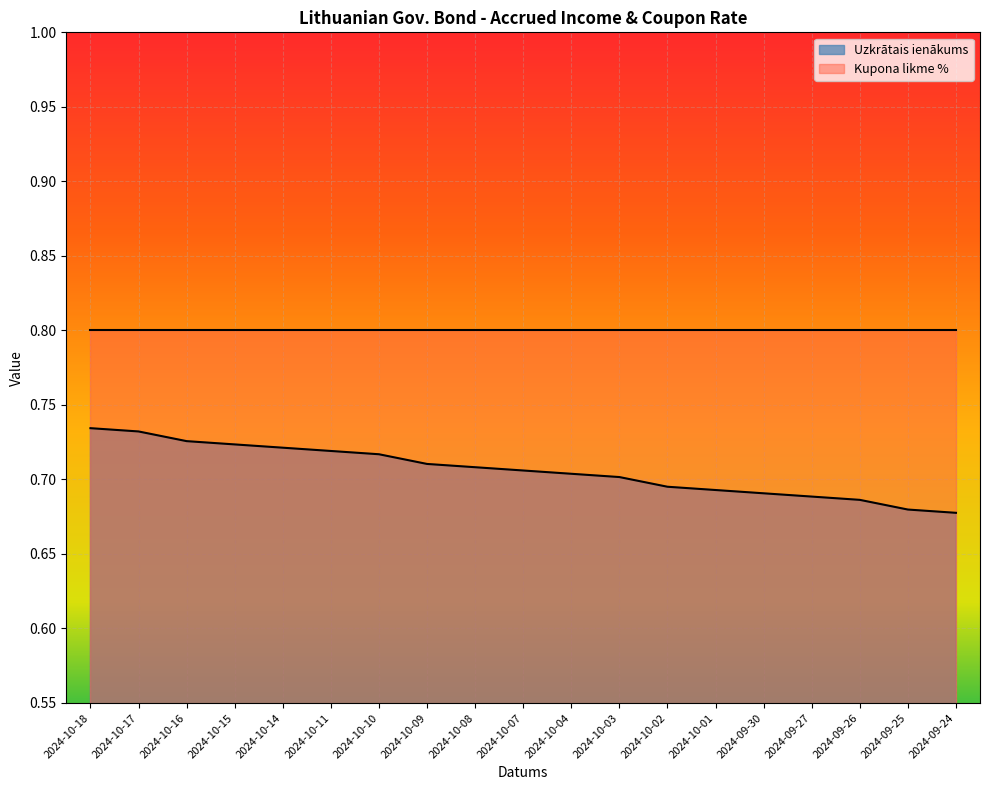

What is the label of the 7th point from the left?

2024-10-10